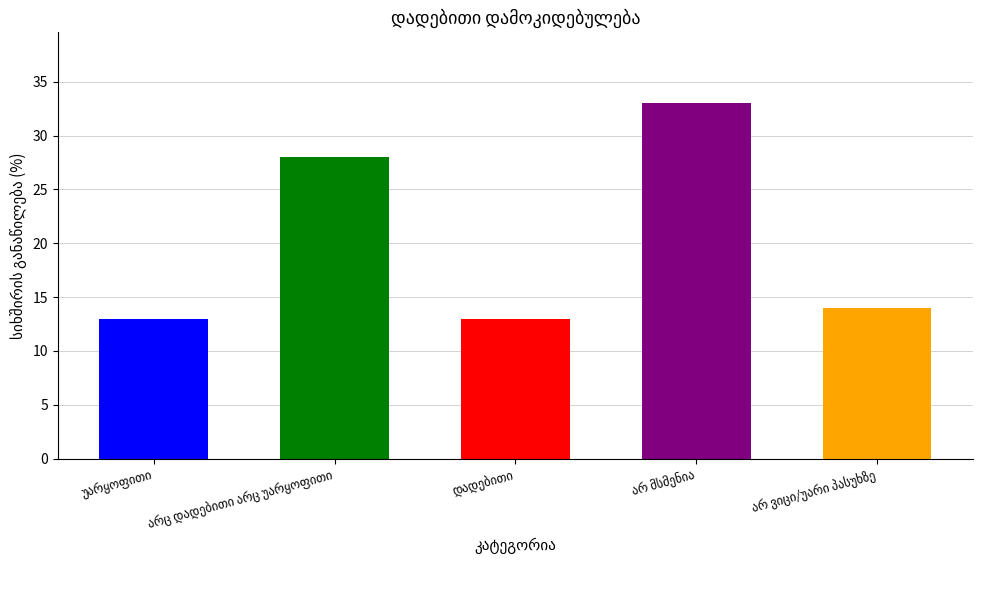

At which label is the value closest to 23?

არც დადებითი არც უარყოფითი